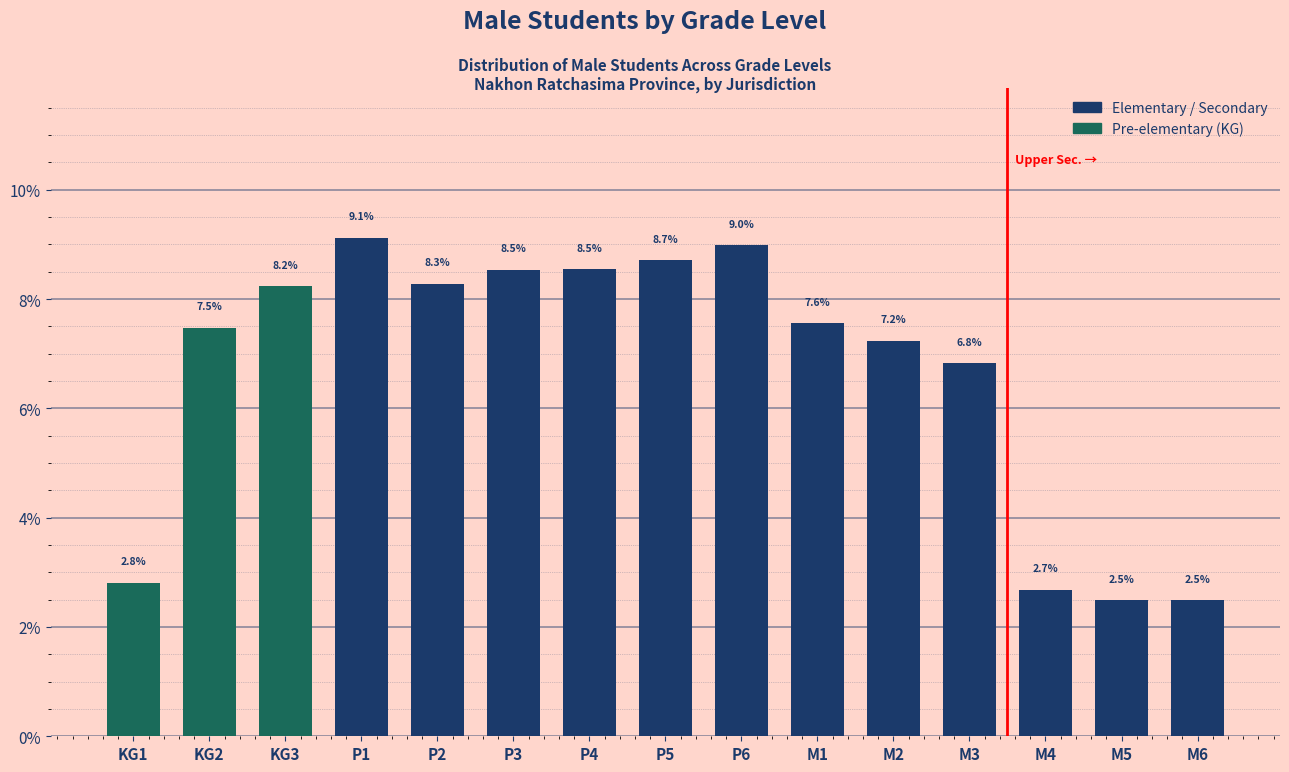

Reading left to right, transcribe all the data shown in this chart.

KG1=2.8	KG2=7.5	KG3=8.2	P1=9.1	P2=8.3	P3=8.5	P4=8.5	P5=8.7	P6=9.0	M1=7.6	M2=7.2	M3=6.8	M4=2.7	M5=2.5	M6=2.5